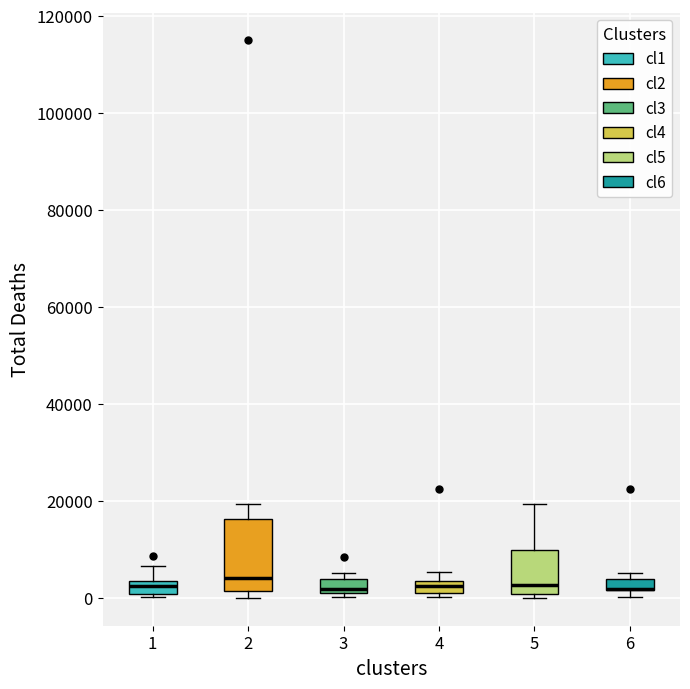

Comparing the boxes themselves (not the whiskers), which one is the tallest?

2